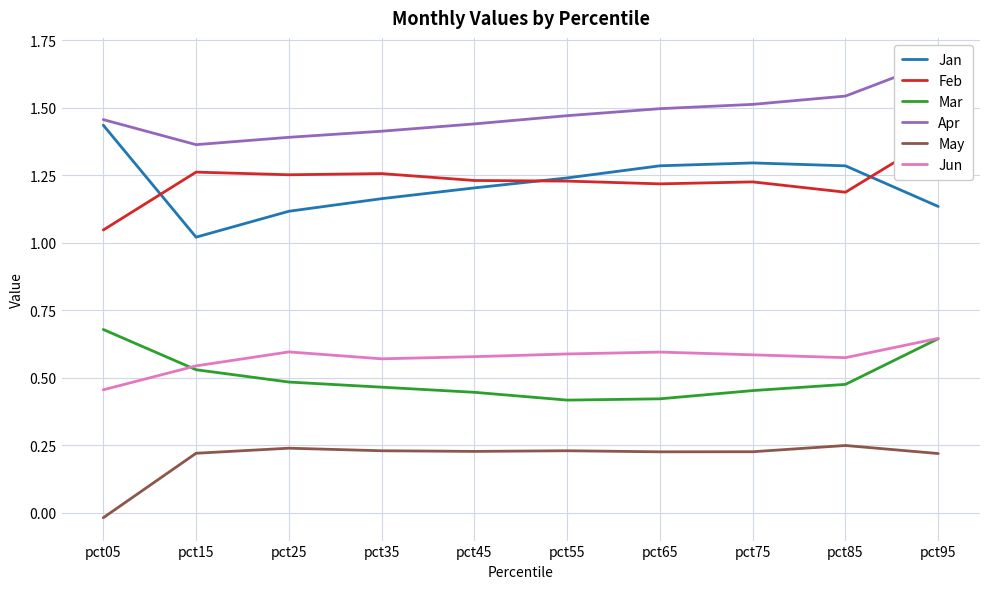

Reading right to left, extract all data points from this chart.

Jan: pct95=1.1	pct85=1.3	pct75=1.3	pct65=1.3	pct55=1.2	pct45=1.2	pct35=1.2	pct25=1.1	pct15=1.0	pct05=1.4
Feb: pct95=1.4	pct85=1.2	pct75=1.2	pct65=1.2	pct55=1.2	pct45=1.2	pct35=1.3	pct25=1.3	pct15=1.3	pct05=1.0
Mar: pct95=0.6	pct85=0.5	pct75=0.5	pct65=0.4	pct55=0.4	pct45=0.4	pct35=0.5	pct25=0.5	pct15=0.5	pct05=0.7
Apr: pct95=1.7	pct85=1.5	pct75=1.5	pct65=1.5	pct55=1.5	pct45=1.4	pct35=1.4	pct25=1.4	pct15=1.4	pct05=1.5
May: pct95=0.2	pct85=0.2	pct75=0.2	pct65=0.2	pct55=0.2	pct45=0.2	pct35=0.2	pct25=0.2	pct15=0.2	pct05=-0.0
Jun: pct95=0.6	pct85=0.6	pct75=0.6	pct65=0.6	pct55=0.6	pct45=0.6	pct35=0.6	pct25=0.6	pct15=0.5	pct05=0.5